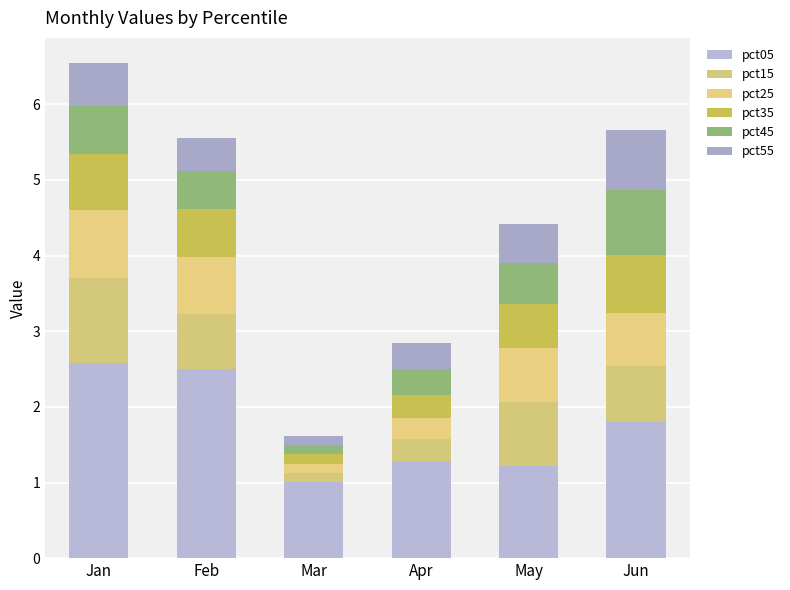

Read the pct15 value at Jun.

0.7